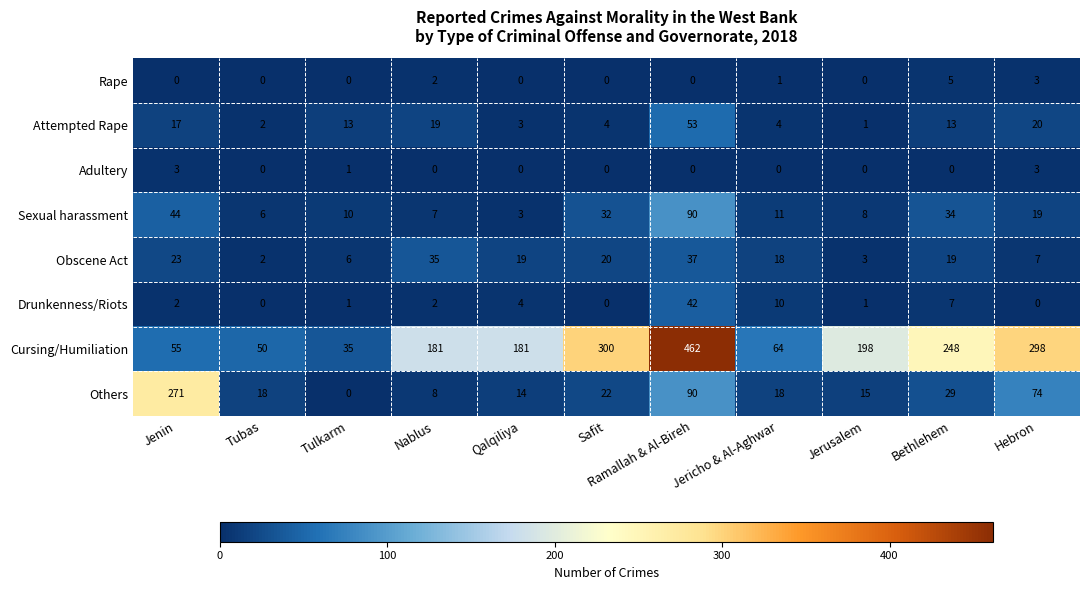

Is it true that Sexual harassment equals 148 at Ramallah & Al-Bireh?

False